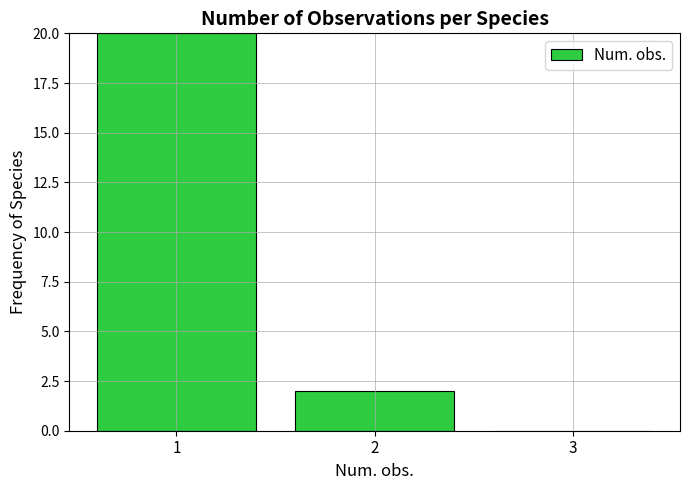

Reading left to right, transcribe this chart: for each bar, give the range it covers on the x-axis and its height. The values are not printed on the chart, so give them approximately, as read against the axis.

0.5 to 1.5: 20
1.5 to 2.5: 2
2.5 to 3.5: 0